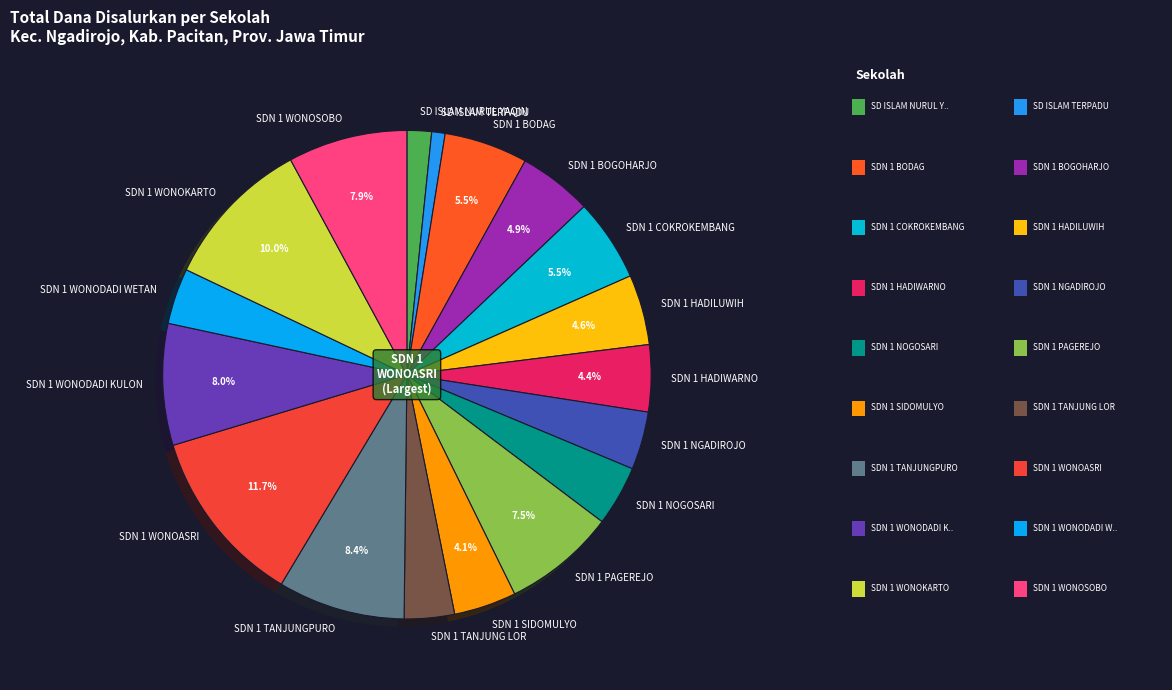

How much of the chart is everything except SDN 1 BODAG?

94.5%